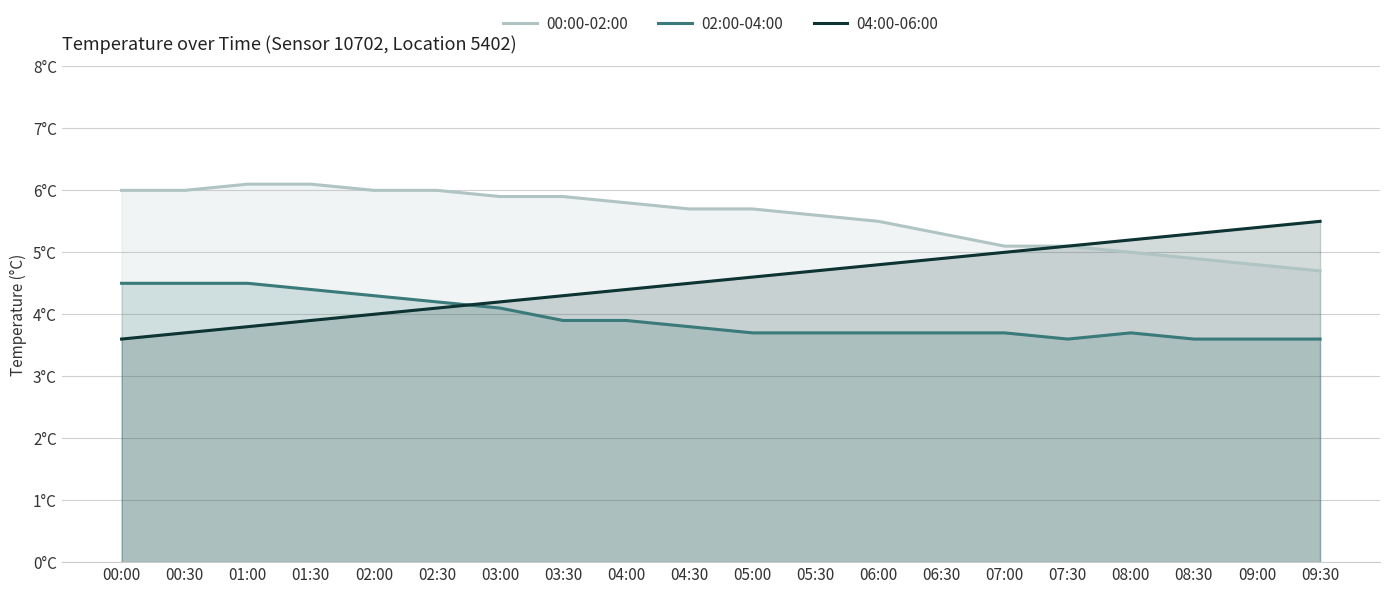

Which category has the highest value in the 04:00-06:00 series?

09:30